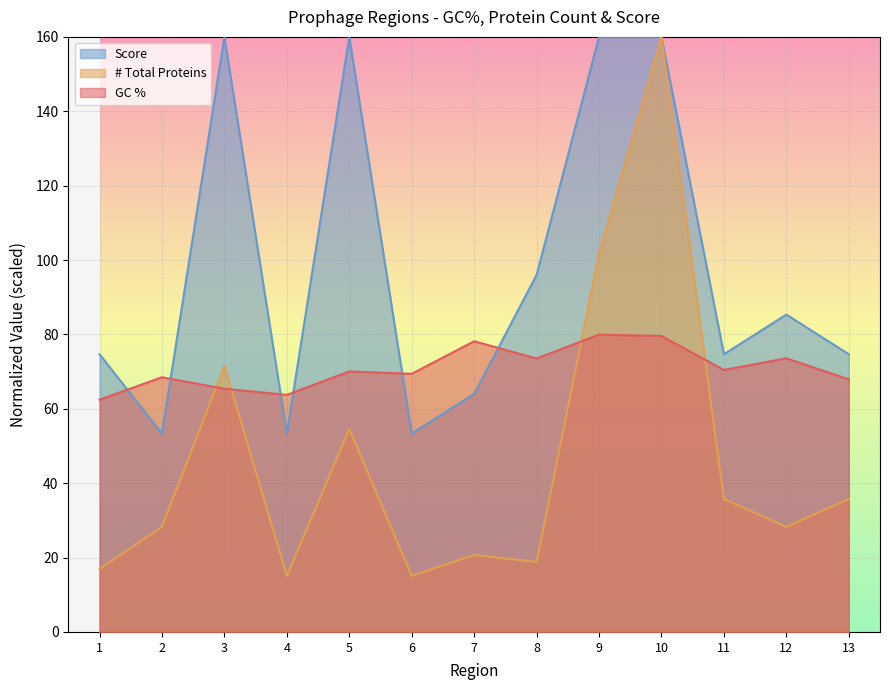

Rank the series at 5 from highest to lowest value.

Score, GC %, # Total Proteins